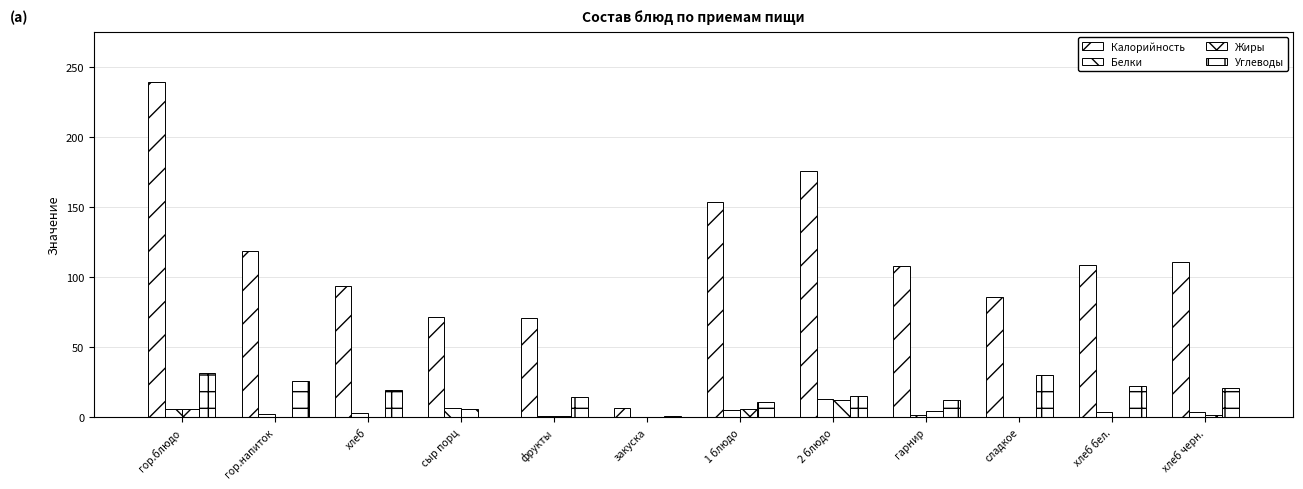

How many distinct data groups are displayed?

4